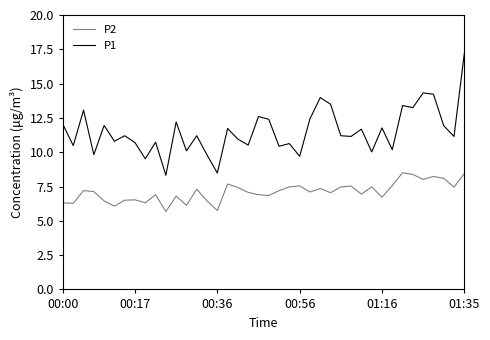

Which series has the widest spread of values?

P1